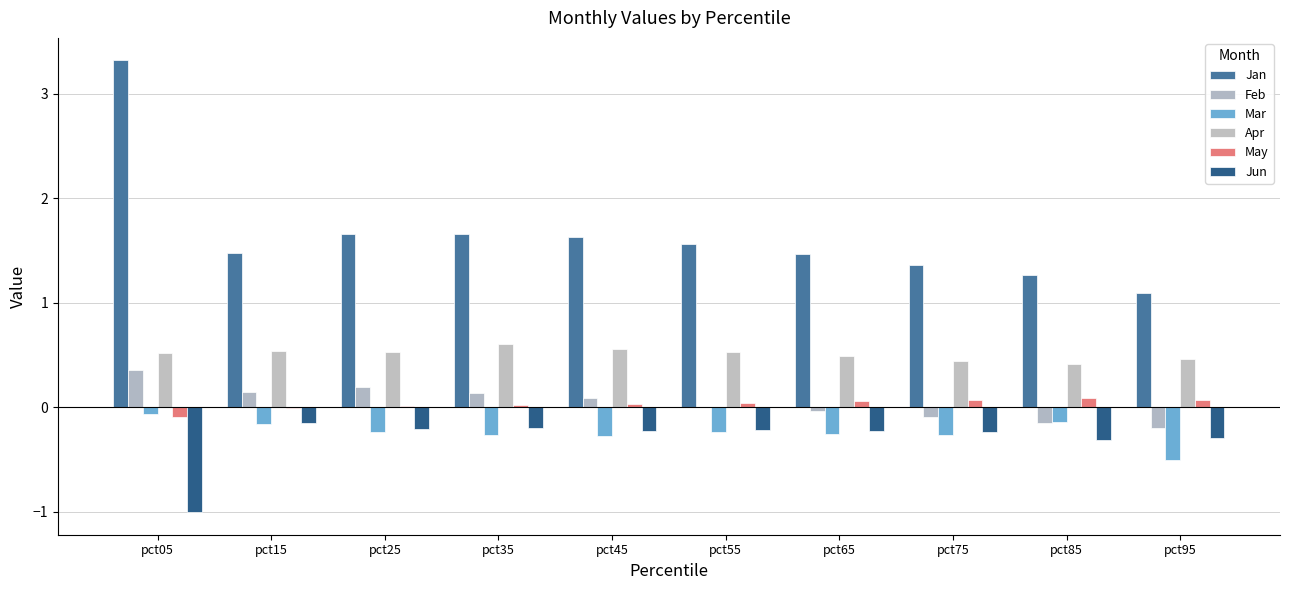

What is the average value of the Jan series?

1.6